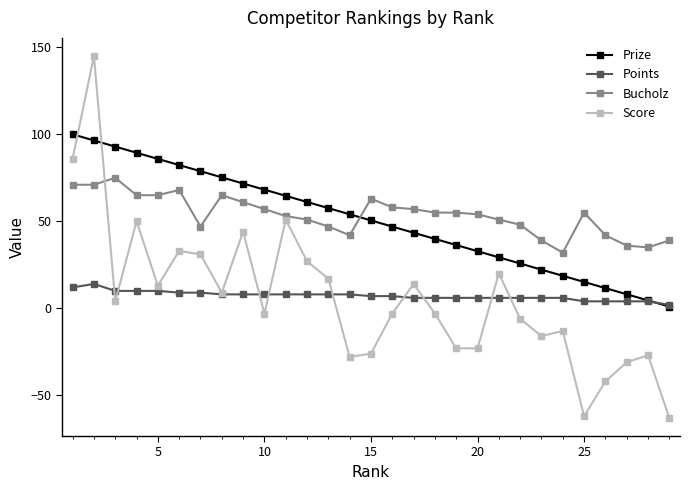

What is the average value of the Bucholz series?

53.7